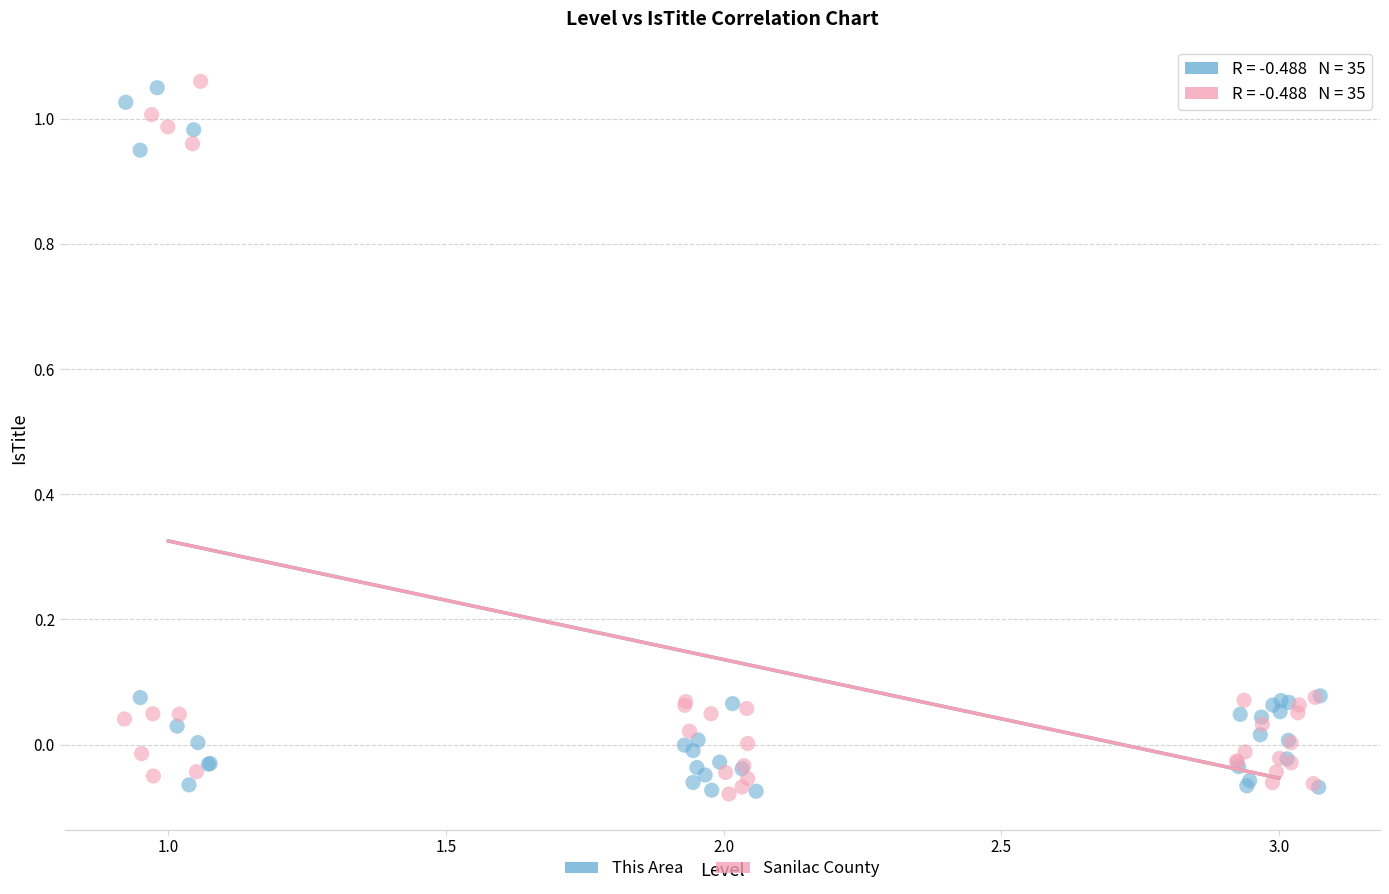

What are all the series names shown in the legend?

This Area, Sanilac County